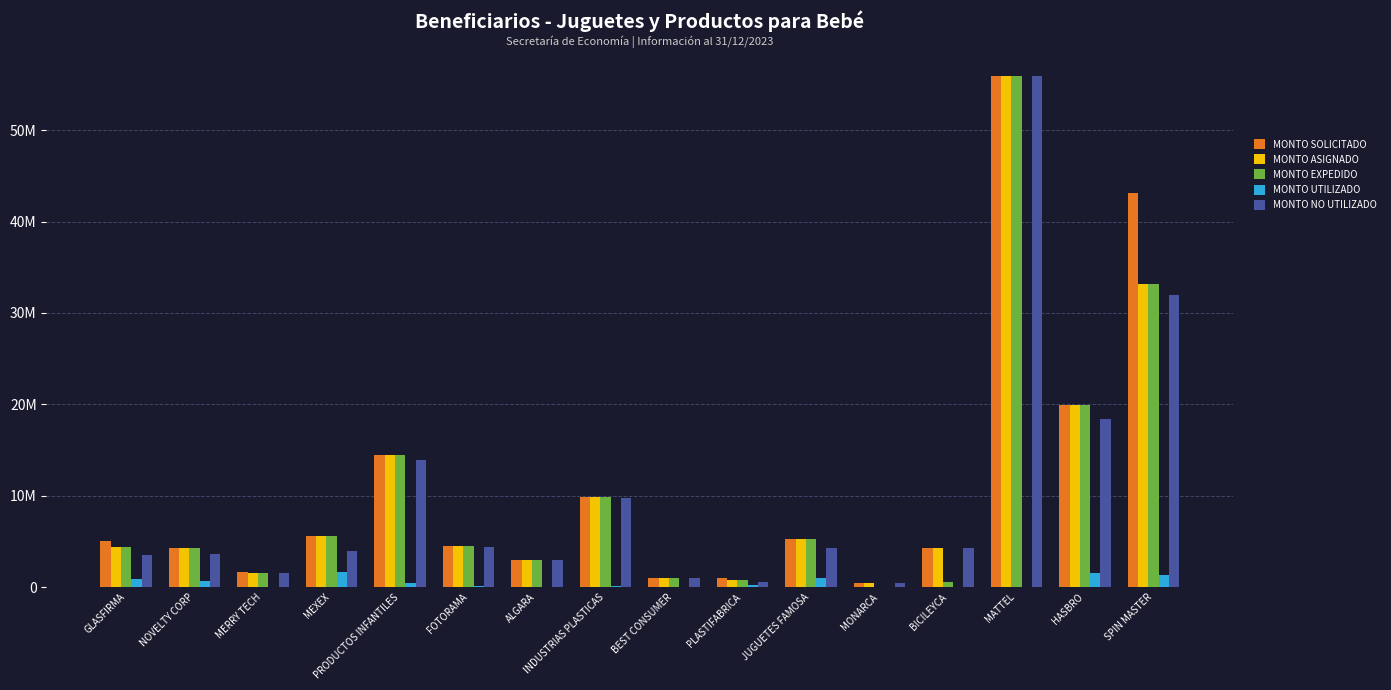

Reading left to right, list all the values displayed in this chart.

MONTO SOLICITADO: GLASFIRMA=5000000.0	NOVELTY CORP=4319878.0	MERRY TECH=1600000.0	MEXEX=5566327.0	PRODUCTOS INFANTILES=14445170.0	FOTORAMA=4476934.0	ALGARA=3000845.0	INDUSTRIAS PLASTICAS=9857044.0	BEST CONSUMER=971728.0	PLASTIFABRICA=1000000.0	JUGUETES FAMOSA=5274532.0	MONARCA=480000.0	BICILEYCA=4242000.0	MATTEL=56000000.0	HASBRO=19896554.0	SPIN MASTER=43097776.0
MONTO ASIGNADO: GLASFIRMA=4431503.0	NOVELTY CORP=4319878.0	MERRY TECH=1541151.0	MEXEX=5566327.0	PRODUCTOS INFANTILES=14445170.0	FOTORAMA=4476934.0	ALGARA=3000845.0	INDUSTRIAS PLASTICAS=9857044.0	BEST CONSUMER=971728.0	PLASTIFABRICA=743720.0	JUGUETES FAMOSA=5274532.0	MONARCA=480000.0	BICILEYCA=4225698.0	MATTEL=56000000.0	HASBRO=19896554.0	SPIN MASTER=33226452.0
MONTO EXPEDIDO: GLASFIRMA=4431503.0	NOVELTY CORP=4319878.0	MERRY TECH=1541151.0	MEXEX=5566327.0	PRODUCTOS INFANTILES=14445170.0	FOTORAMA=4476934.0	ALGARA=3000845.0	INDUSTRIAS PLASTICAS=9857044.0	BEST CONSUMER=971728.0	PLASTIFABRICA=743720.0	JUGUETES FAMOSA=5274532.0	MONARCA=0.0	BICILEYCA=500000.0	MATTEL=56000000.0	HASBRO=19896554.0	SPIN MASTER=33226452.0
MONTO UTILIZADO: GLASFIRMA=923356.4	NOVELTY CORP=675657.5	MERRY TECH=0.0	MEXEX=1612804.7	PRODUCTOS INFANTILES=494011.0	FOTORAMA=131524.4	ALGARA=28549.7	INDUSTRIAS PLASTICAS=135269.3	BEST CONSUMER=0.0	PLASTIFABRICA=199696.3	JUGUETES FAMOSA=1026810.8	MONARCA=0.0	BICILEYCA=0.0	MATTEL=0.0	HASBRO=1503603.9	SPIN MASTER=1299523.4
MONTO NO UTILIZADO: GLASFIRMA=3508146.6	NOVELTY CORP=3644220.5	MERRY TECH=1541151.0	MEXEX=3953522.3	PRODUCTOS INFANTILES=13951159.0	FOTORAMA=4345409.6	ALGARA=2972295.3	INDUSTRIAS PLASTICAS=9721774.7	BEST CONSUMER=971728.0	PLASTIFABRICA=544023.7	JUGUETES FAMOSA=4247721.2	MONARCA=480000.0	BICILEYCA=4225698.0	MATTEL=56000000.0	HASBRO=18392950.1	SPIN MASTER=31926928.6